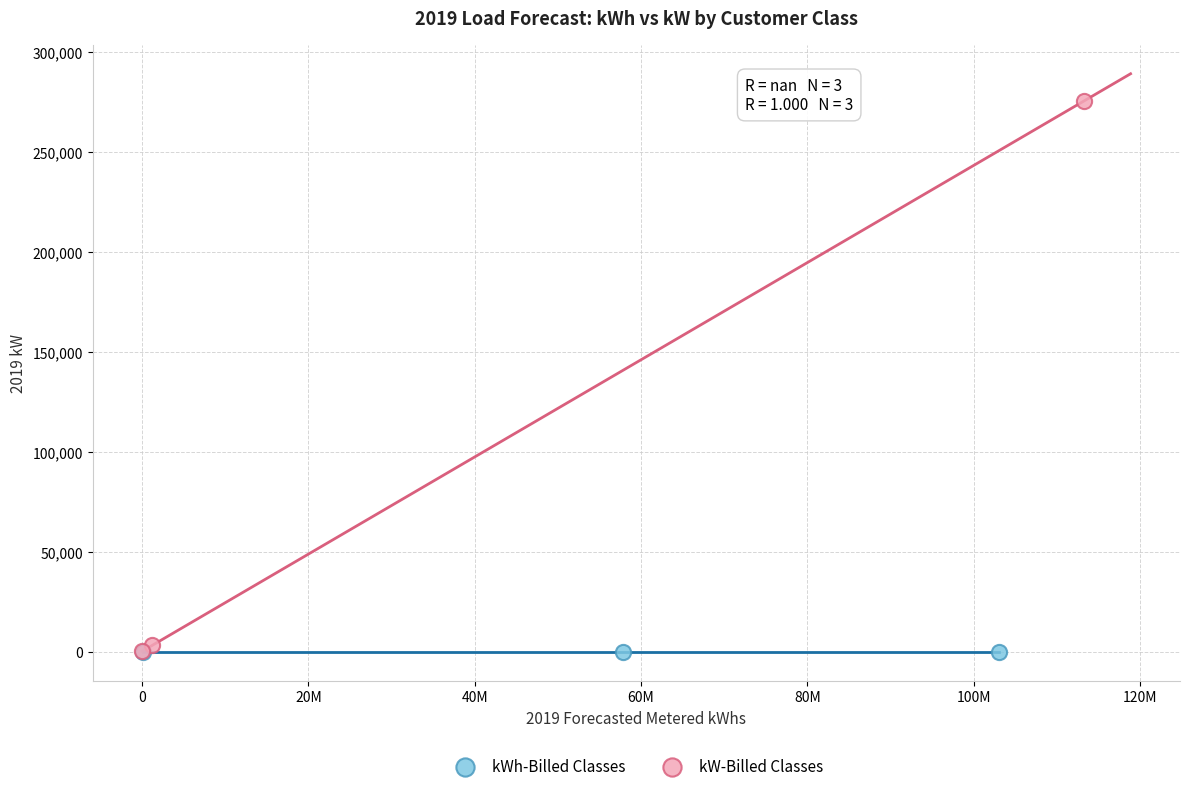

Which series reaches the maximum Y coordinate?

kW-Billed Classes